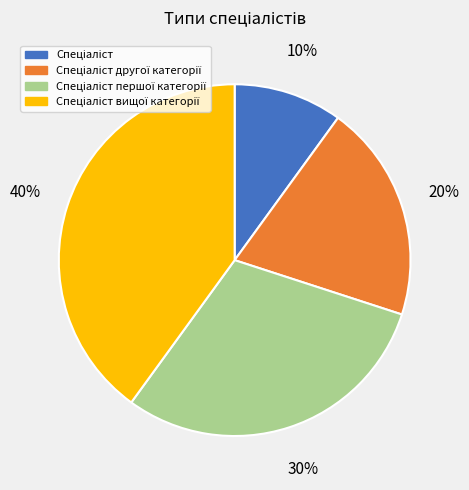

To the nearest percent, what is the average slice percentage?

25%